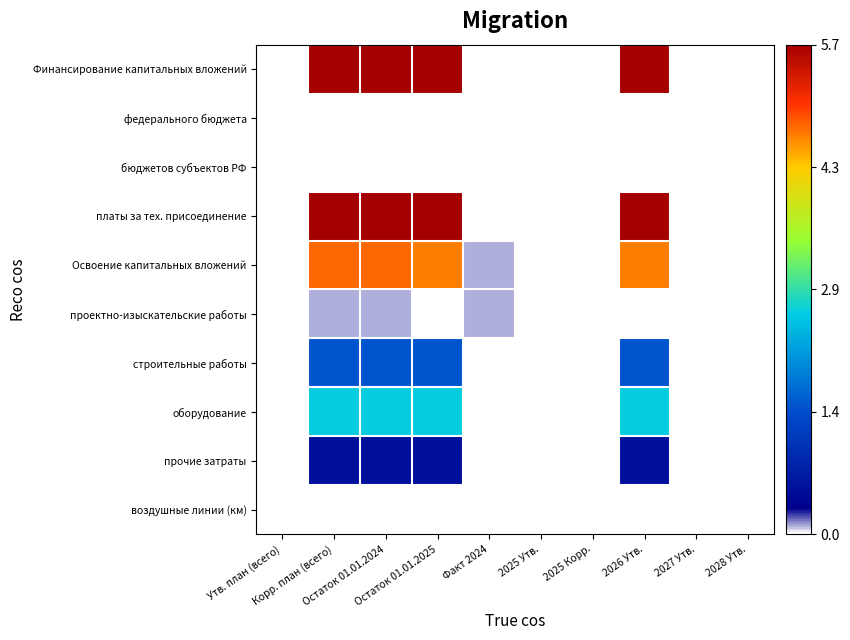

How many categories are shown in the chart?

10